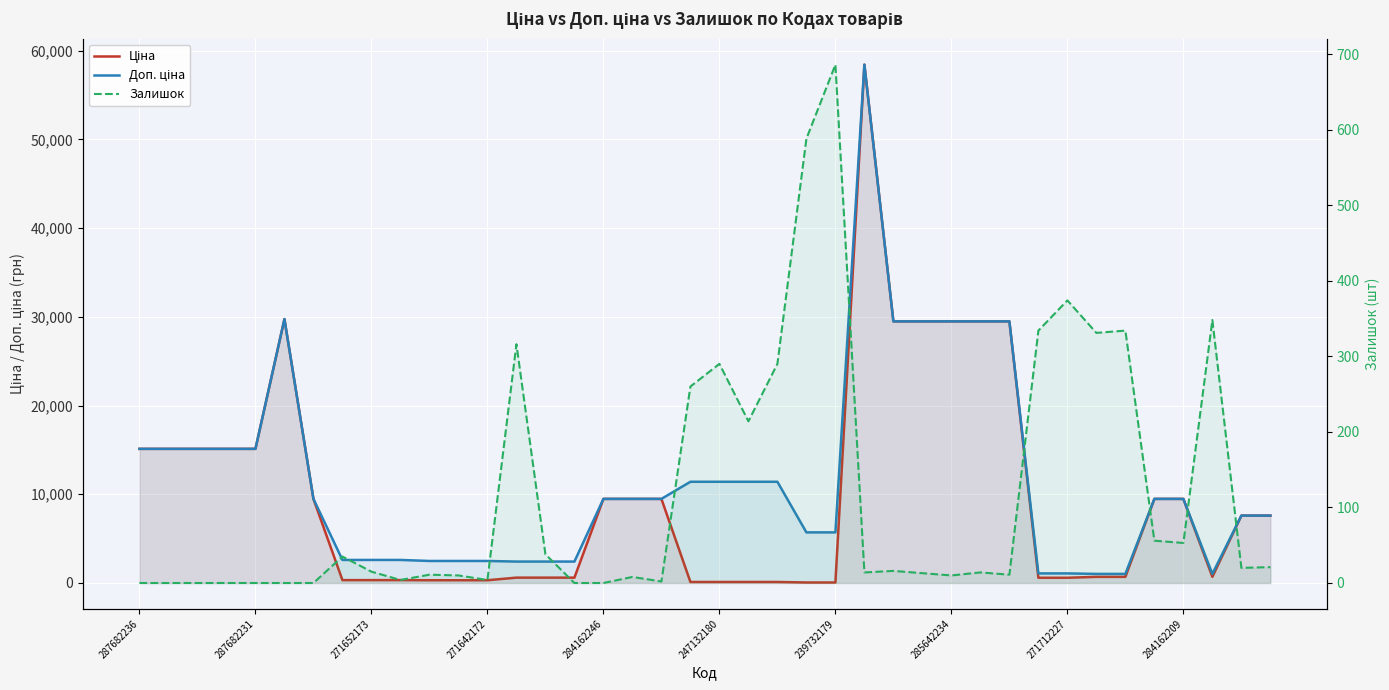

True or false: Доп. ціна and Ціна cross at least once.

False